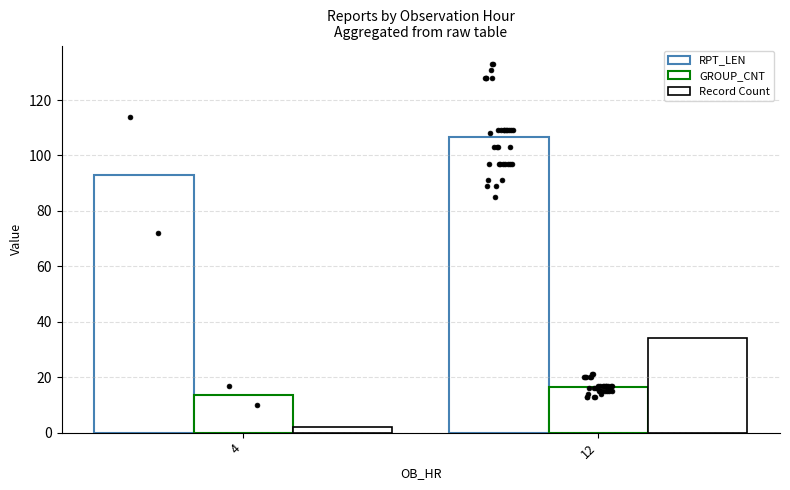

At how many categories does at least one series exceed 33?

2